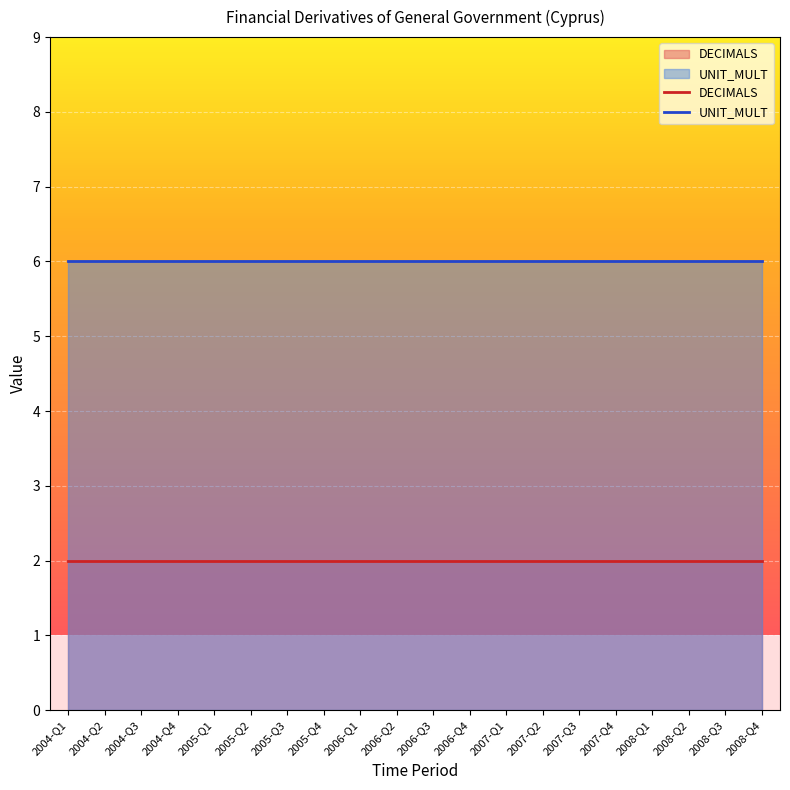

What is the label of the 7th point from the left?

2005-Q3